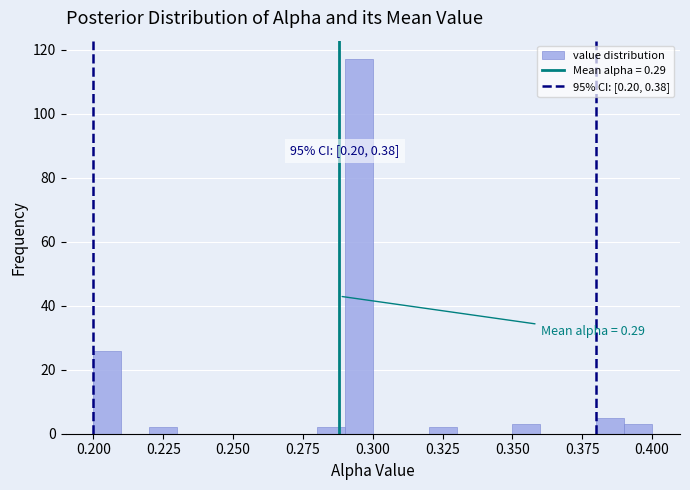

Read against the x-axis, roughly where is the centre of the tallest bar?

0.295